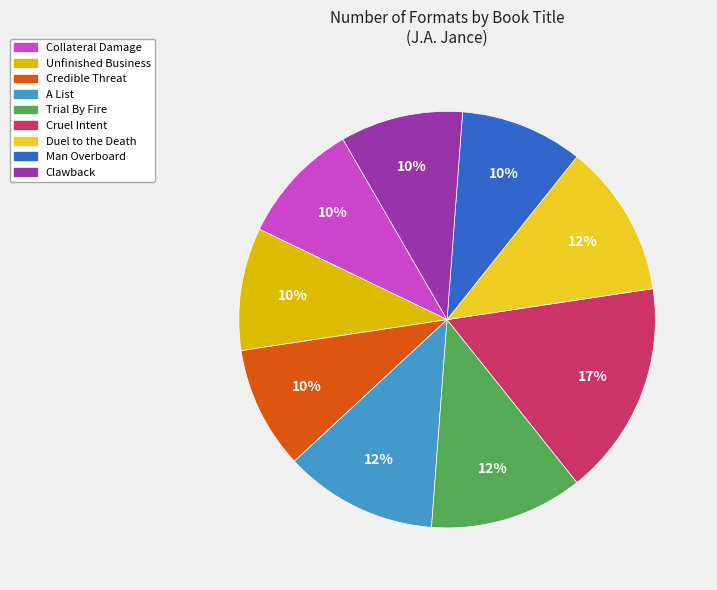

Which slice is the largest?

Cruel Intent